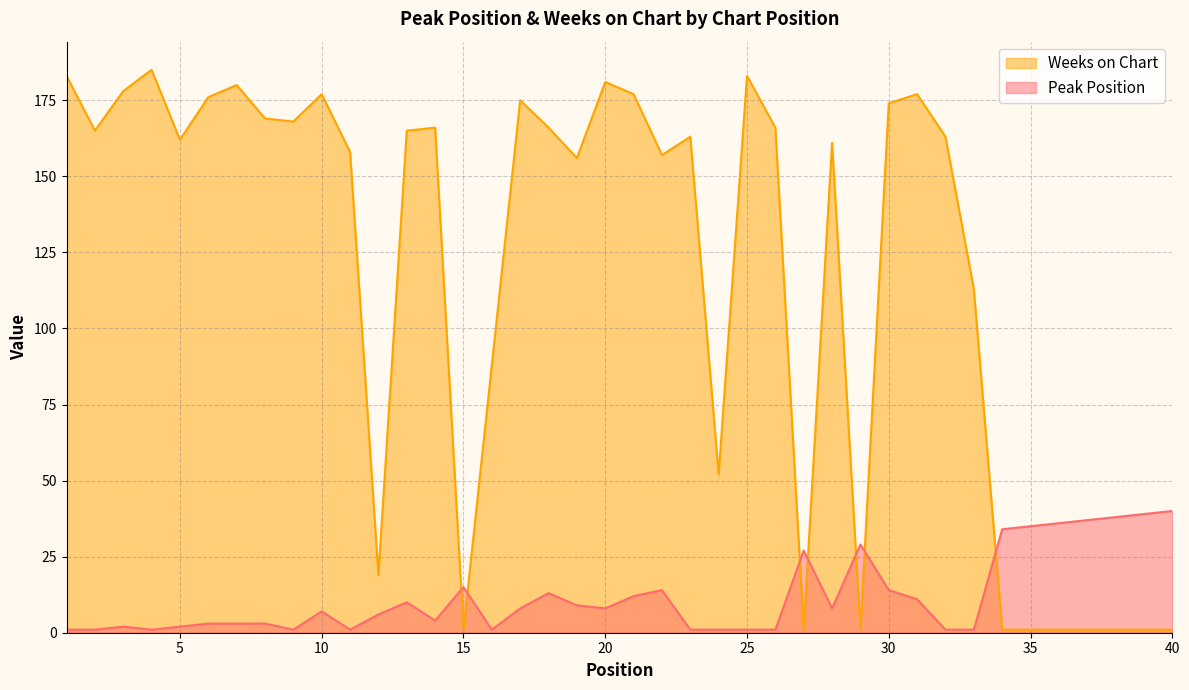

Is it true that Peak Position equals 2 at 1?

False